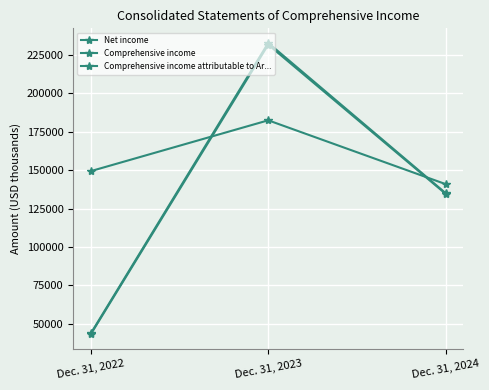

Is this an area chart (filled region under the line)?

No